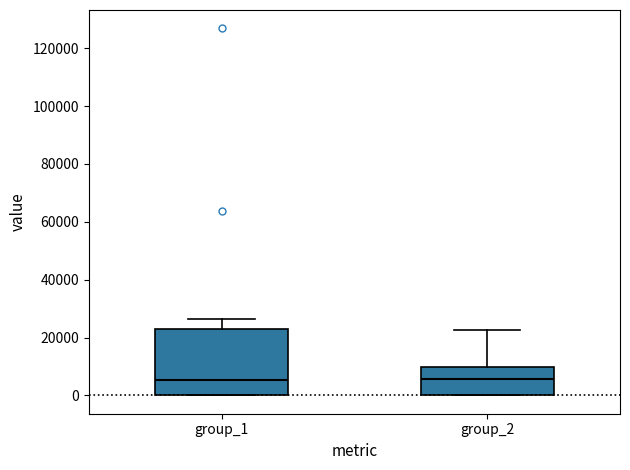

Comparing the boxes themselves (not the whiskers), which one is the tallest?

group_1